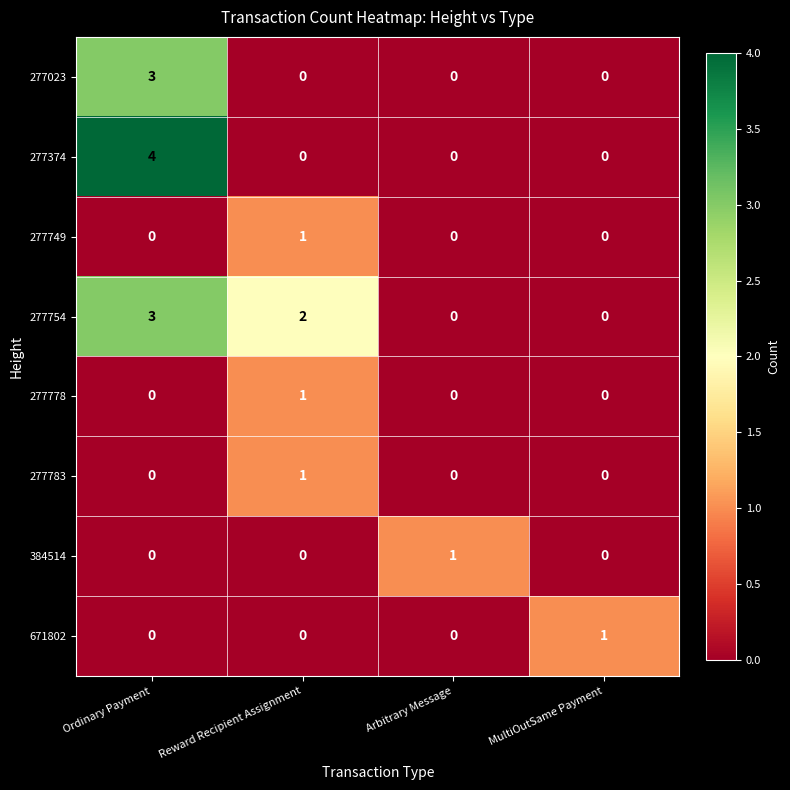

What is the difference between the 277374 values at Ordinary Payment and MultiOutSame Payment?

4